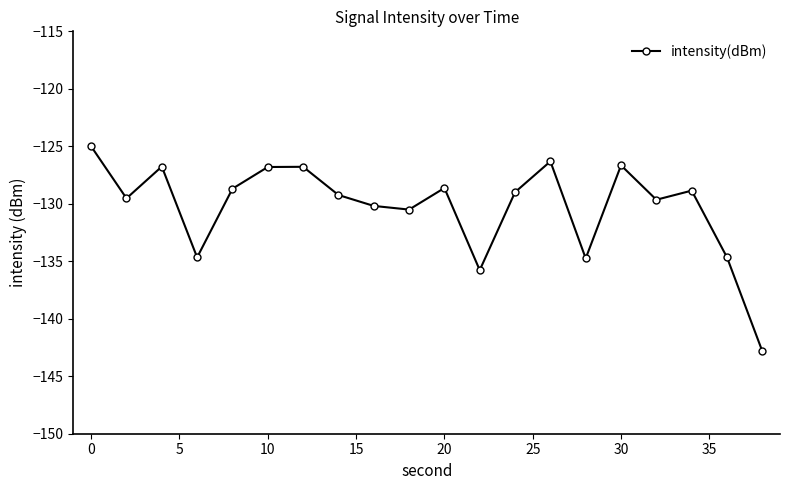

True or false: there are more than 1 points higher than both neighbors.

True